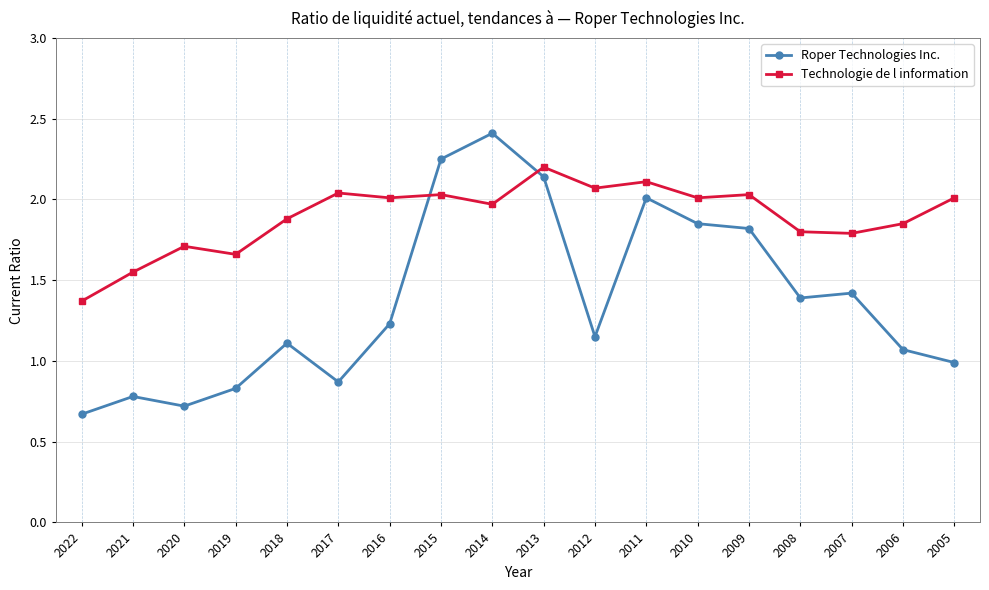

After their last crossing, which series has the higher values: Technologie de l information or Roper Technologies Inc.?

Technologie de l information